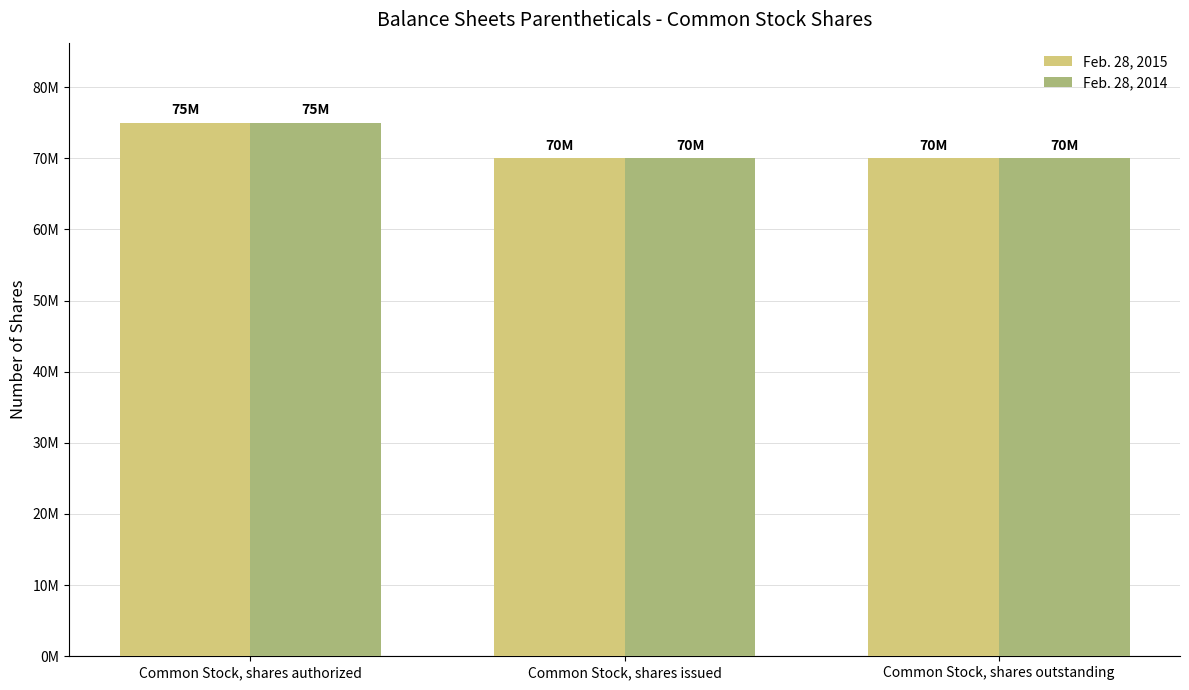

At which label does Feb. 28, 2014 reach its minimum?

Common Stock, shares issued